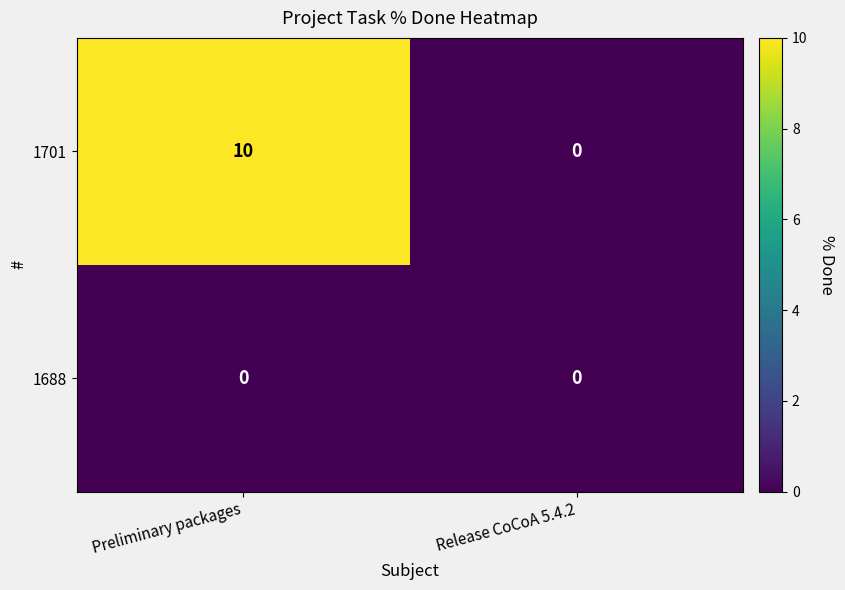

Which series has the largest total across all categories?

1701